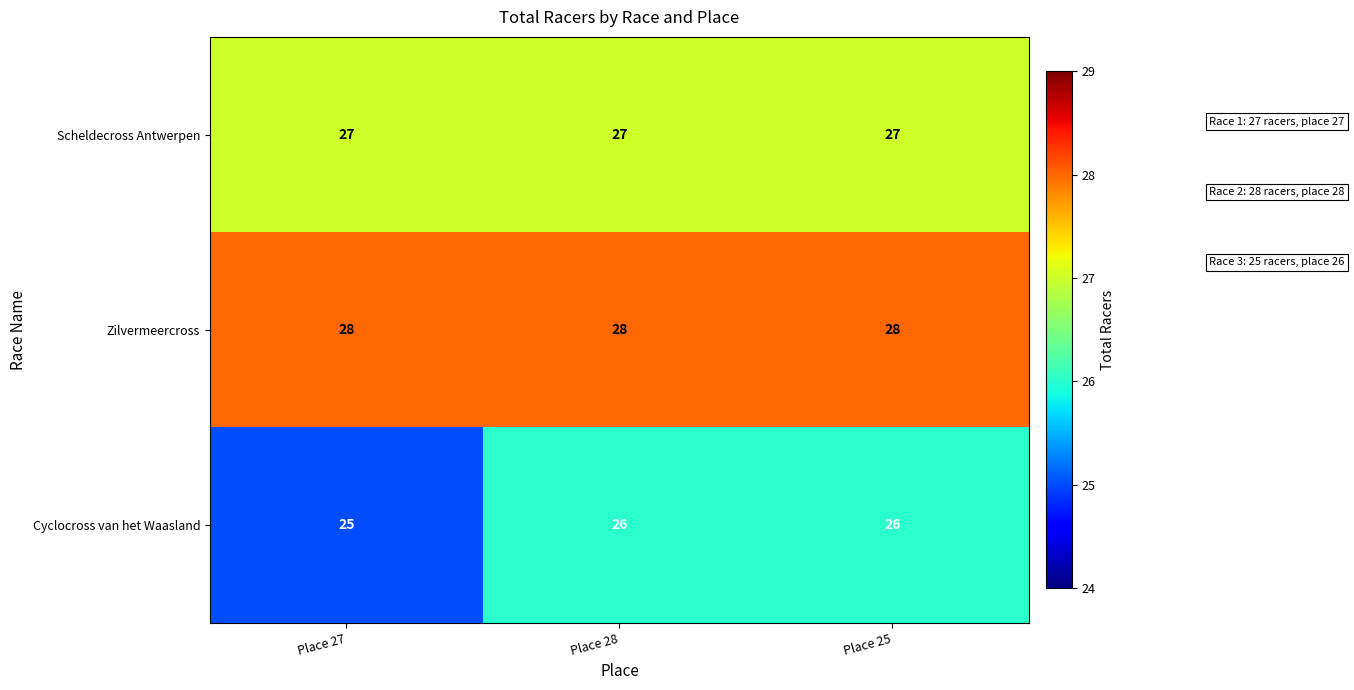

Which series has the widest spread of values?

Cyclocross van het Waasland